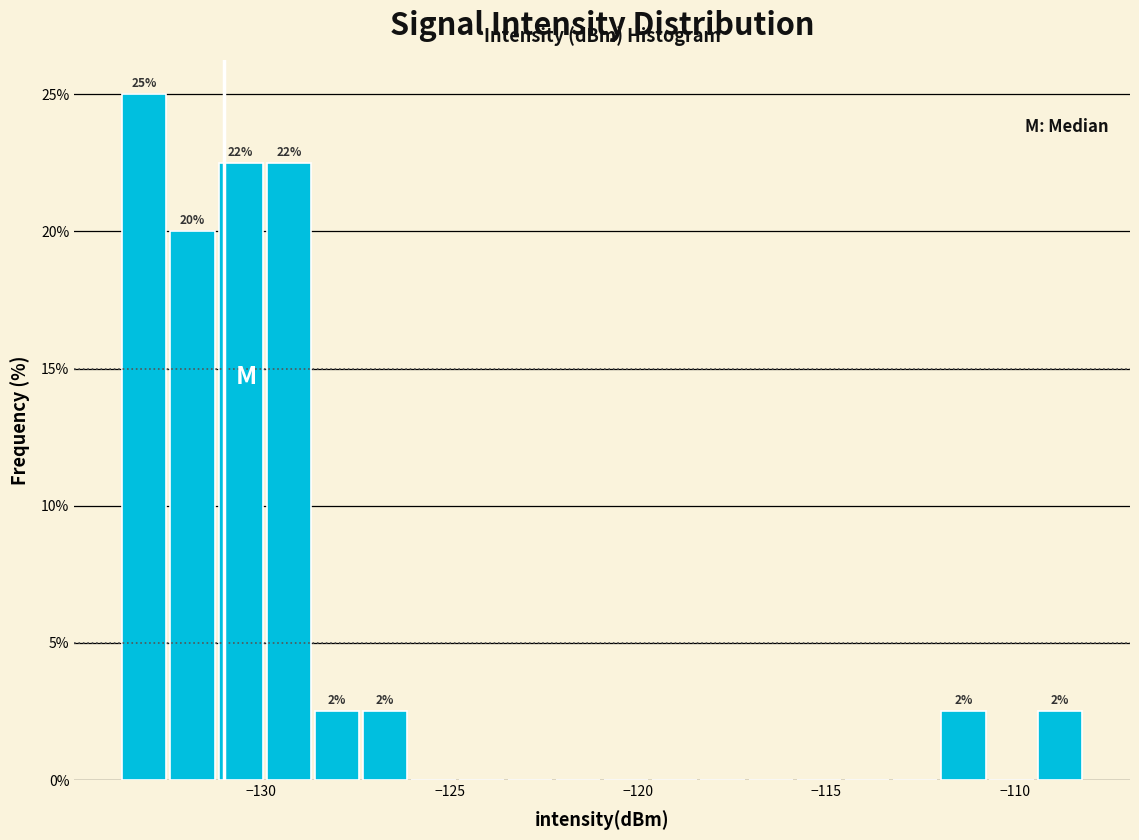

Read against the x-axis, roughly where is the centre of the tallest bar?

-133.0